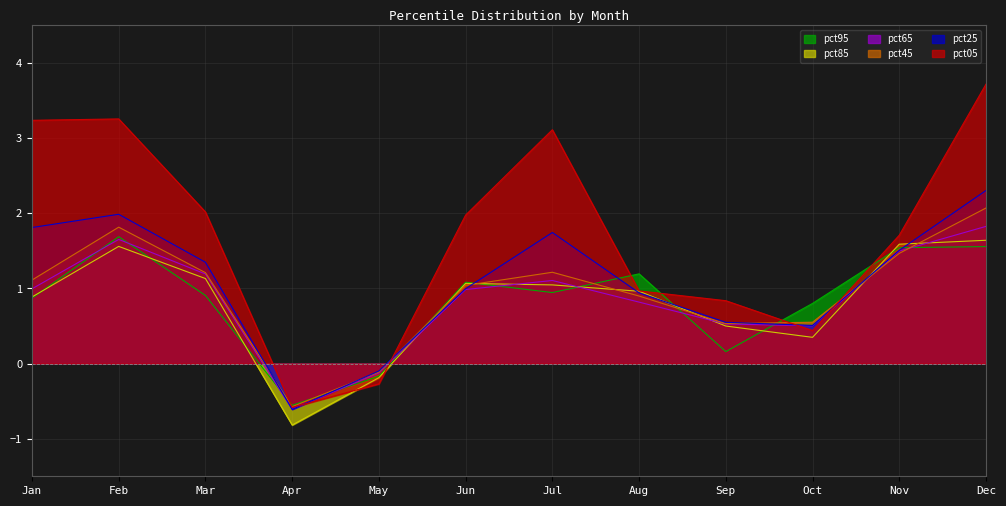

At which label does pct85 first exceed 1?

Feb